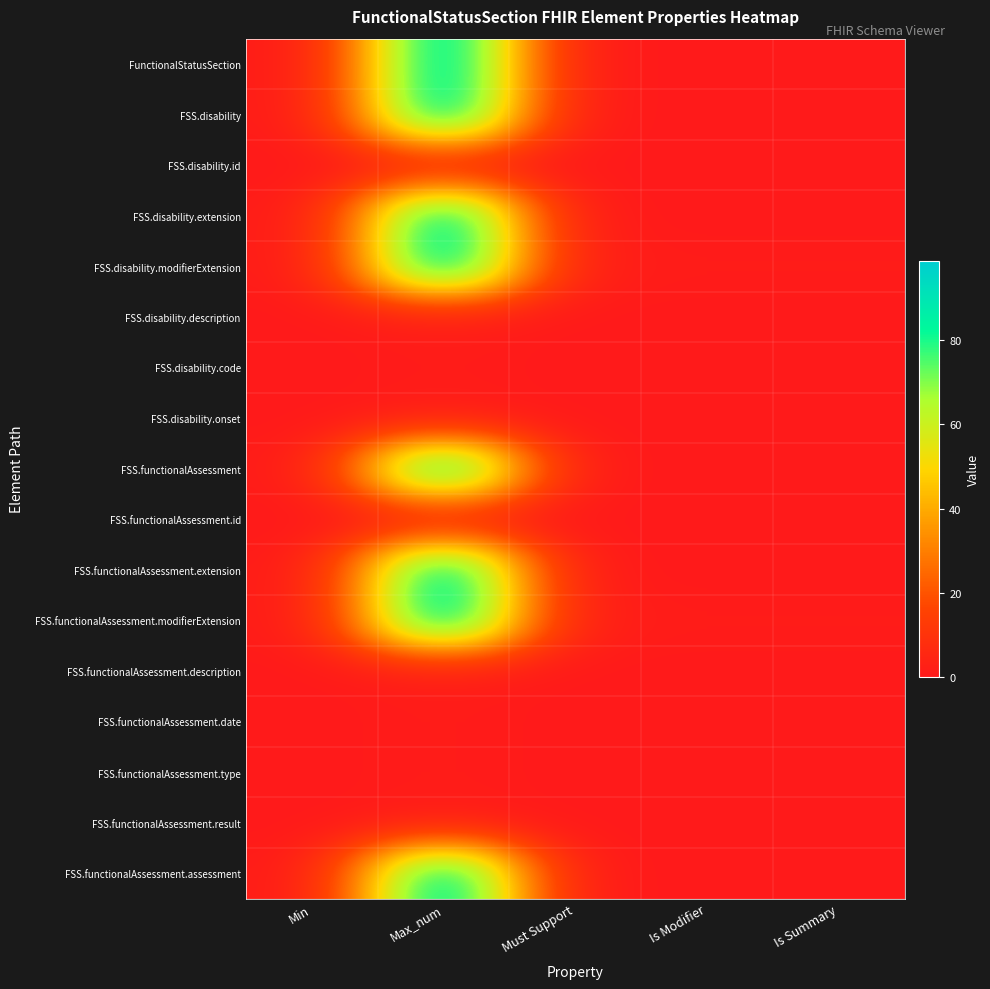

Which series has the largest total across all categories?

FSS.disability.modifierExtension